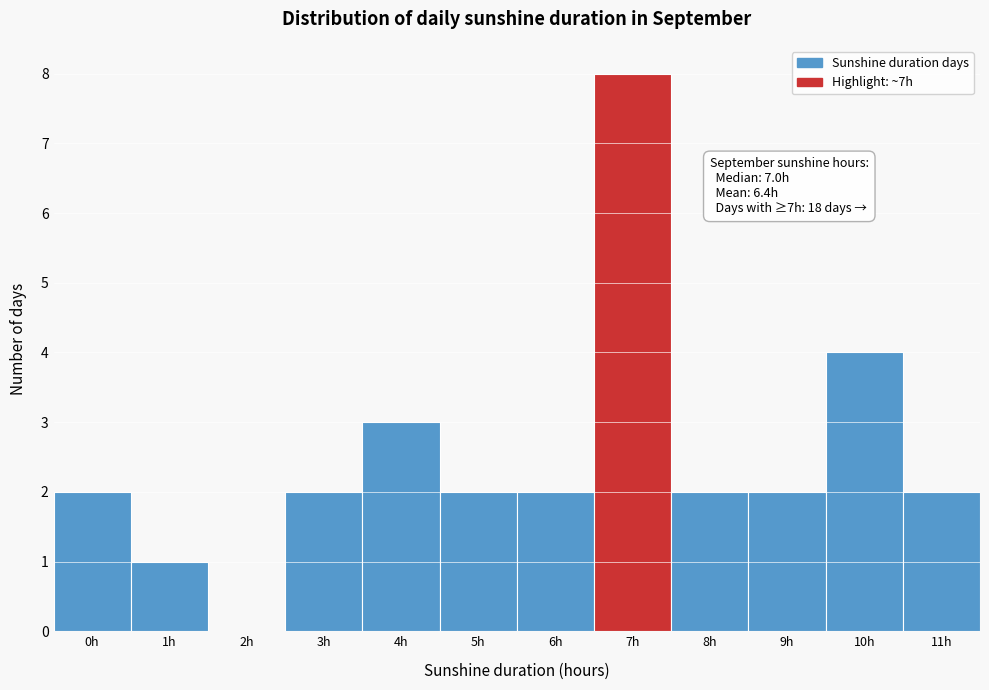

Over which range of the x-axis is the bar tallest?

6.5 to 7.5